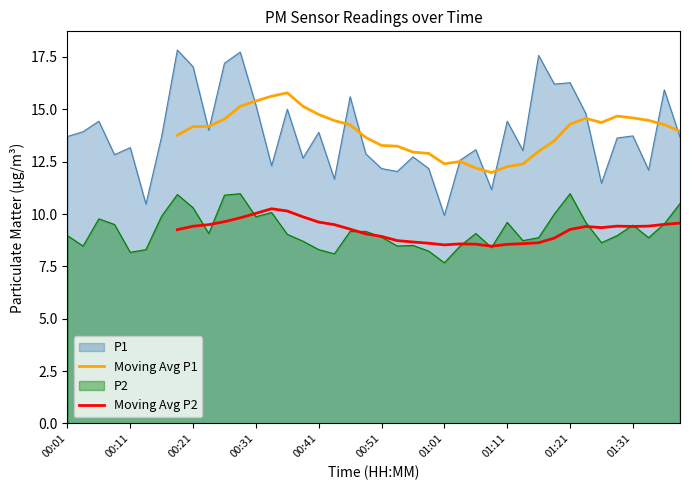

What is the maximum value for Moving Avg P2?

10.3